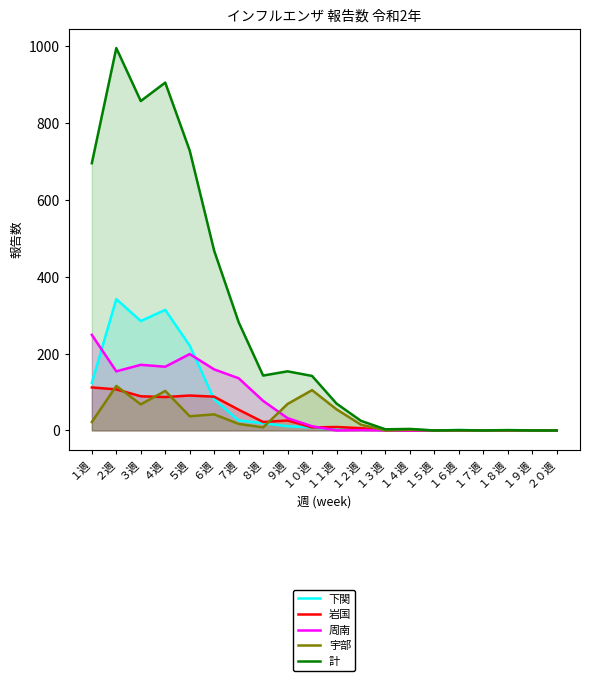

Reading left to right, list all the values displayed in this chart.

下関: １週=124	２週=342	３週=285	４週=314	５週=221	６週=81	７週=26	８週=19	９週=11	１０週=8	１１週=2	１２週=3	１３週=1	１４週=1	１５週=0	１６週=1	１７週=0	１８週=0	１９週=0	２０週=0
岩国: １週=112	２週=107	３週=89	４週=87	５週=91	６週=88	７週=54	８週=22	９週=26	１０週=8	１１週=9	１２週=6	１３週=1	１４週=0	１５週=0	１６週=0	１７週=0	１８週=0	１９週=0	２０週=0
周南: １週=249	２週=154	３週=171	４週=166	５週=199	６週=159	７週=136	８週=77	９週=32	１０週=11	１１週=0	１２週=1	１３週=0	１４週=0	１５週=0	１６週=0	１７週=0	１８週=0	１９週=0	２０週=0
宇部: １週=22	２週=116	３週=68	４週=103	５週=37	６週=42	７週=17	８週=8	９週=69	１０週=105	１１週=55	１２週=15	１３週=0	１４週=2	１５週=0	１６週=0	１７週=0	１８週=0	１９週=0	２０週=0
計: １週=696	２週=996	３週=858	４週=906	５週=729	６週=468	７週=282	８週=143	９週=154	１０週=142	１１週=70	１２週=25	１３週=3	１４週=4	１５週=0	１６週=1	１７週=0	１８週=1	１９週=0	２０週=0